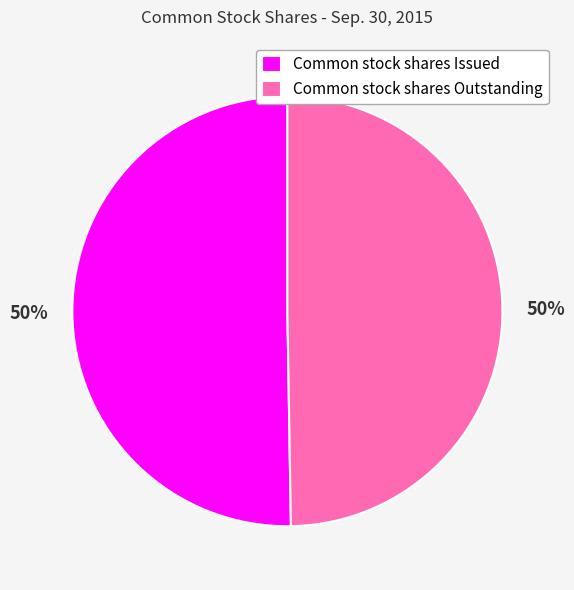

To the nearest percent, what is the average slice percentage?

50%